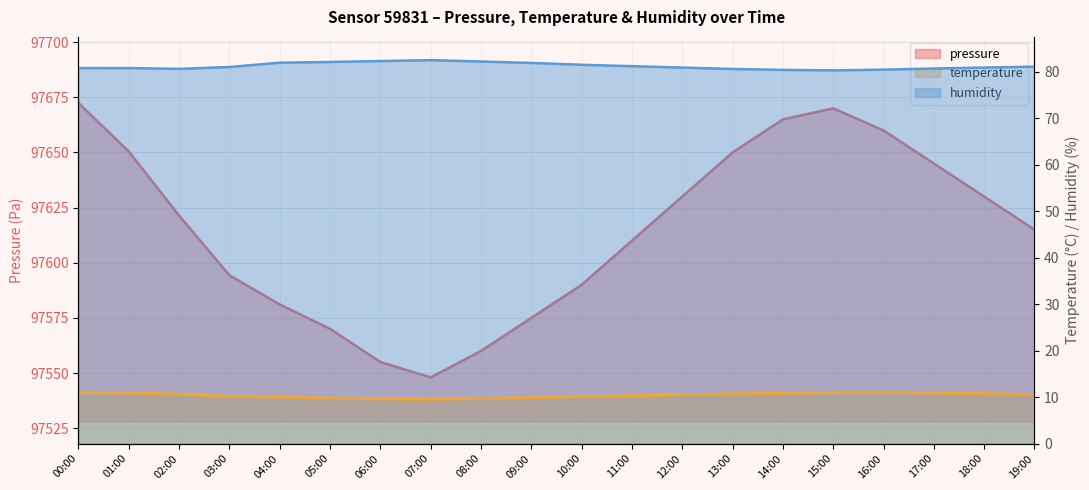

At how many categories does at least one series exceed 44902?

20